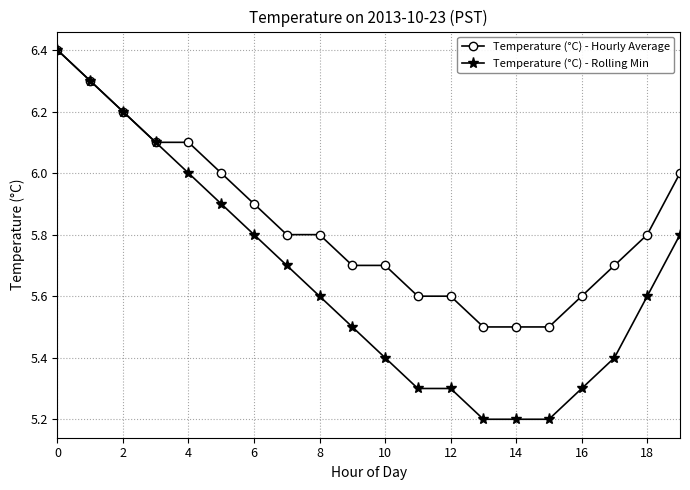

How many distinct data groups are displayed?

2